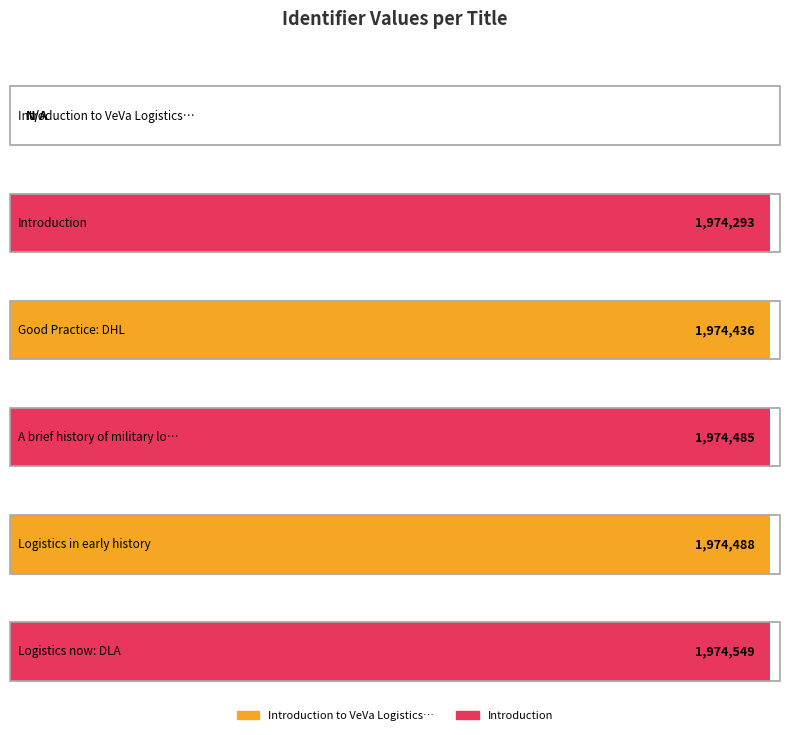

What is the sum of the values at Logistics in early history and Logistics now: DLA?

3949037